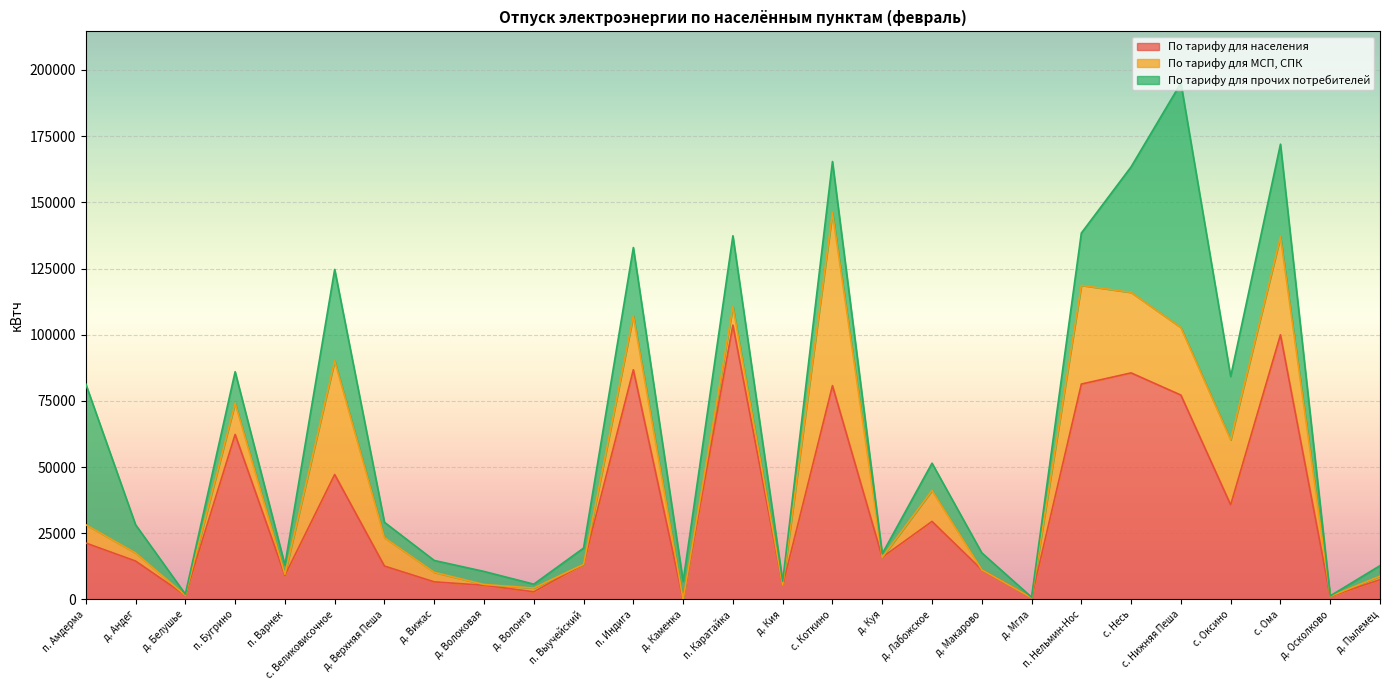

Which series has the largest total across all categories?

По тарифу для населения